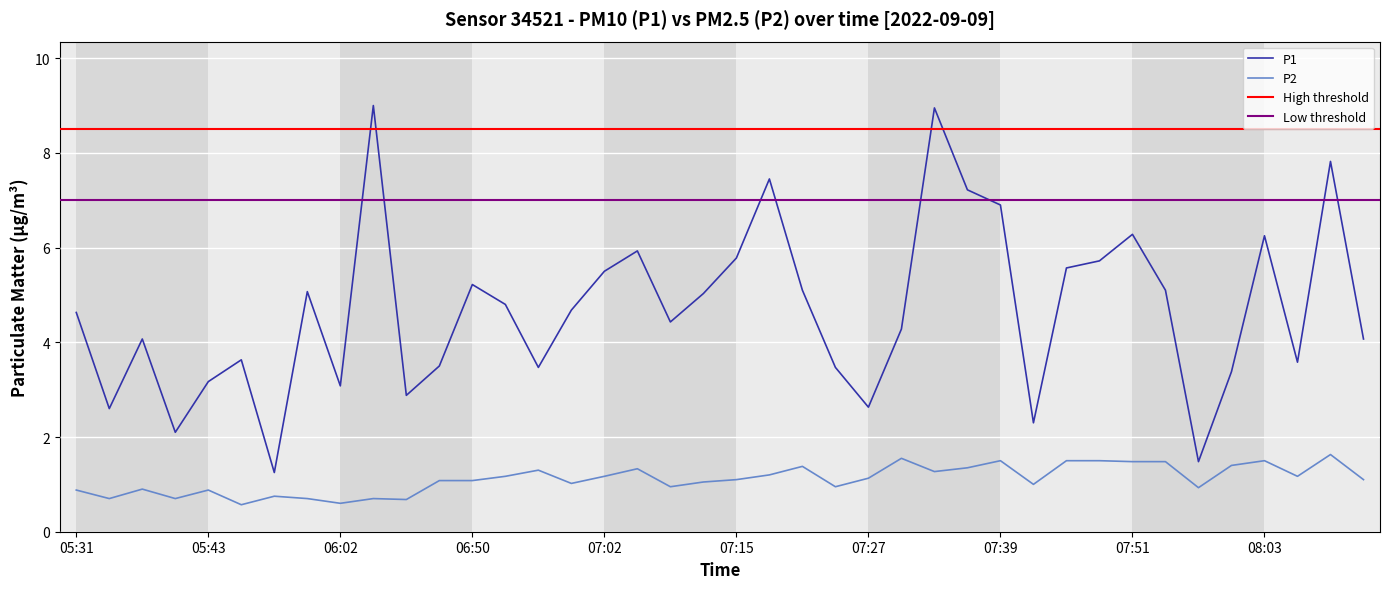

True or false: P2 and P1 cross at least once.

False